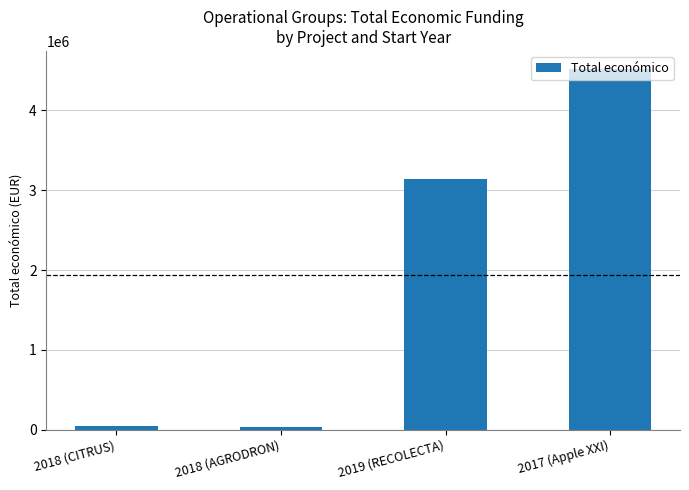

What position from the left is 2019 (RECOLECTA)?

3